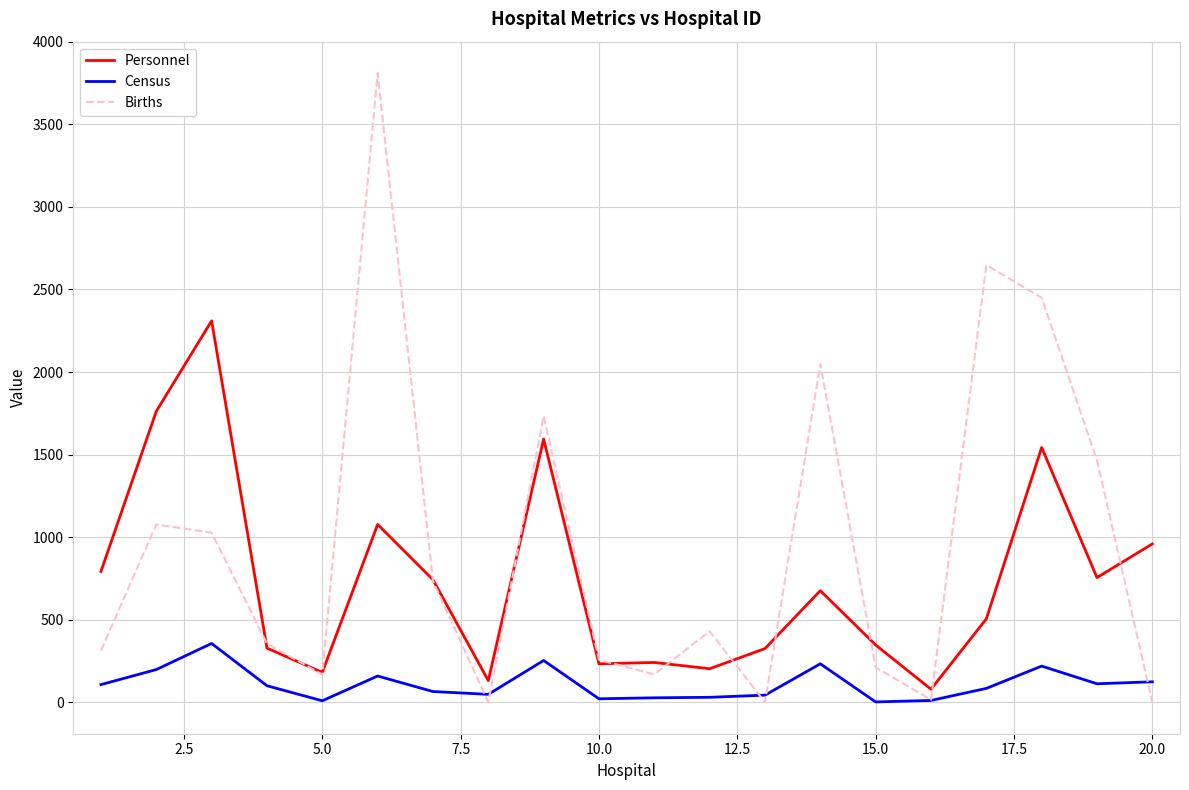

True or false: Personnel and Census intersect in this chart.

False